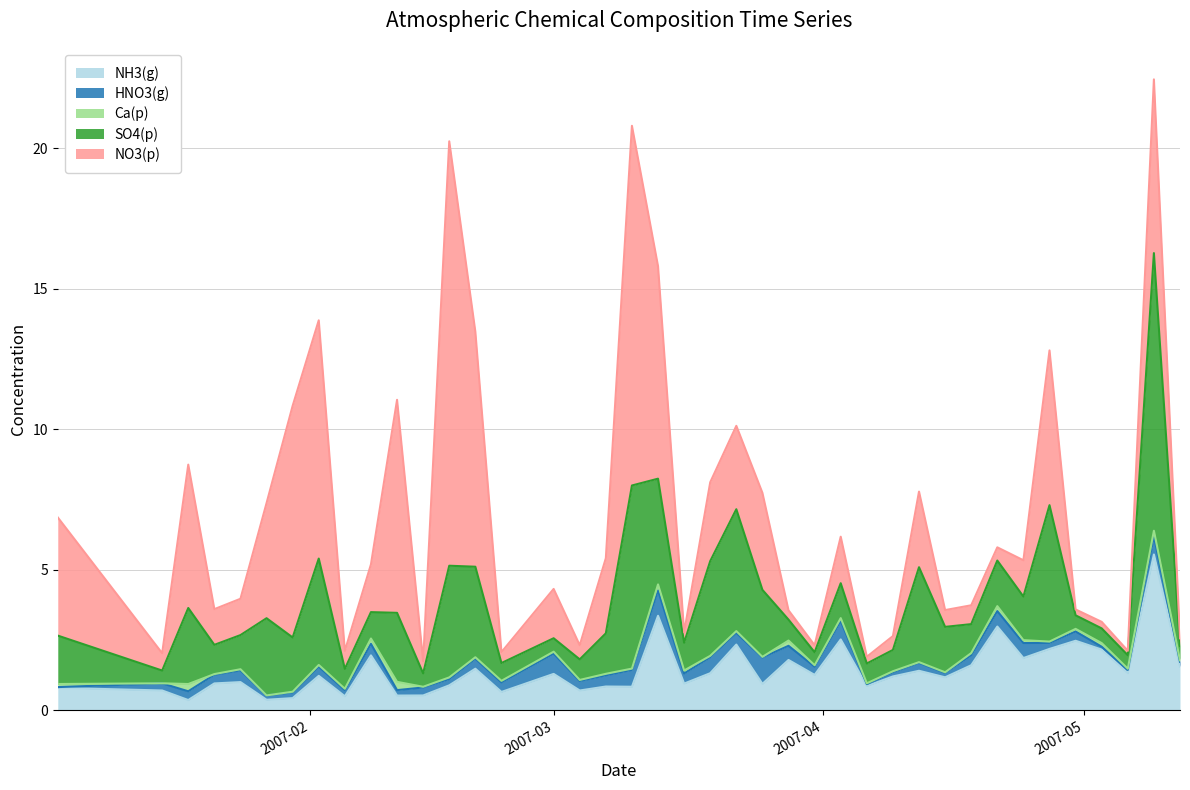

Which has a higher value, 2007-04-21 or 2007-03-01?

2007-04-21